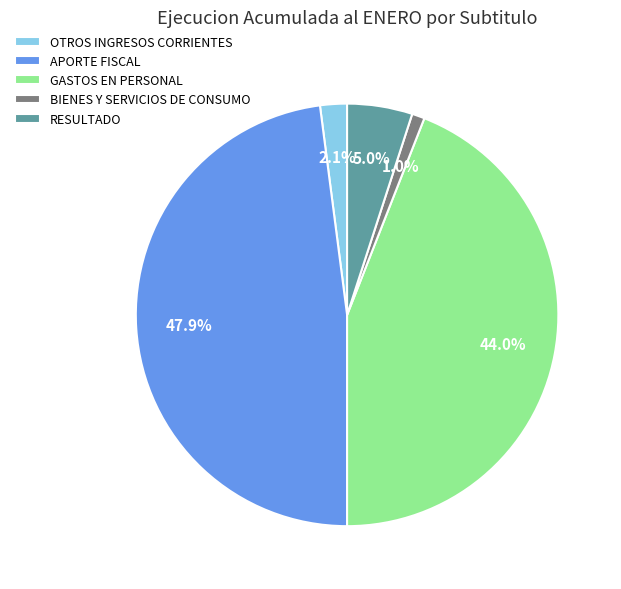

True or false: APORTE FISCAL accounts for 34% of the total.

False